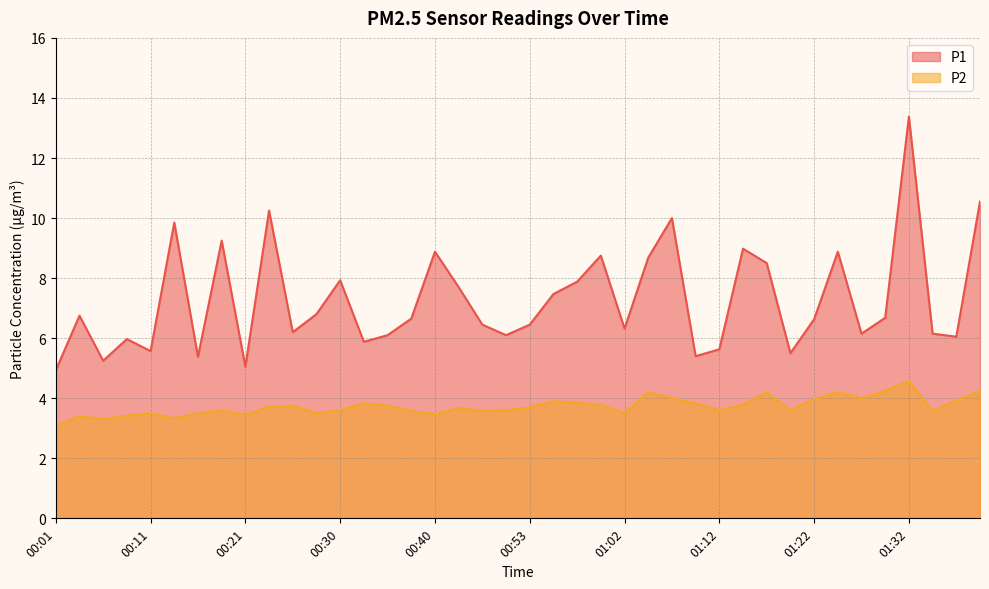

Is it true that P2 equals 2.3 at 00:53?

False